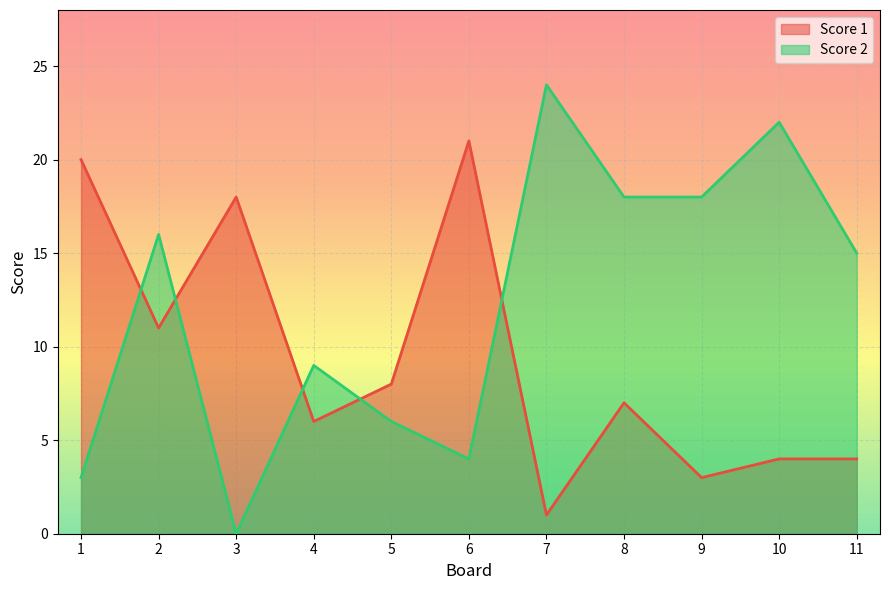

How many data points in Score 1 are above 7?

5